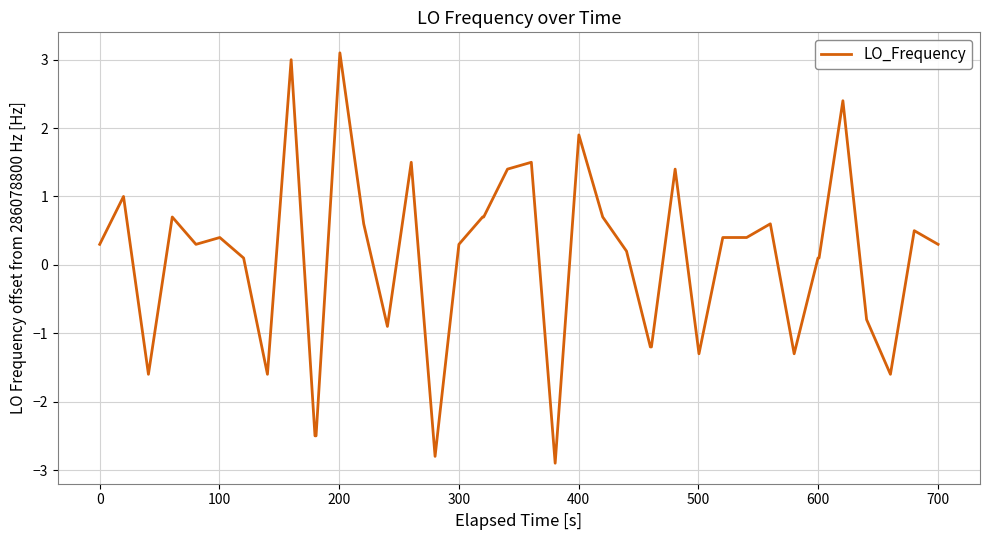

What is the average value?

0.1